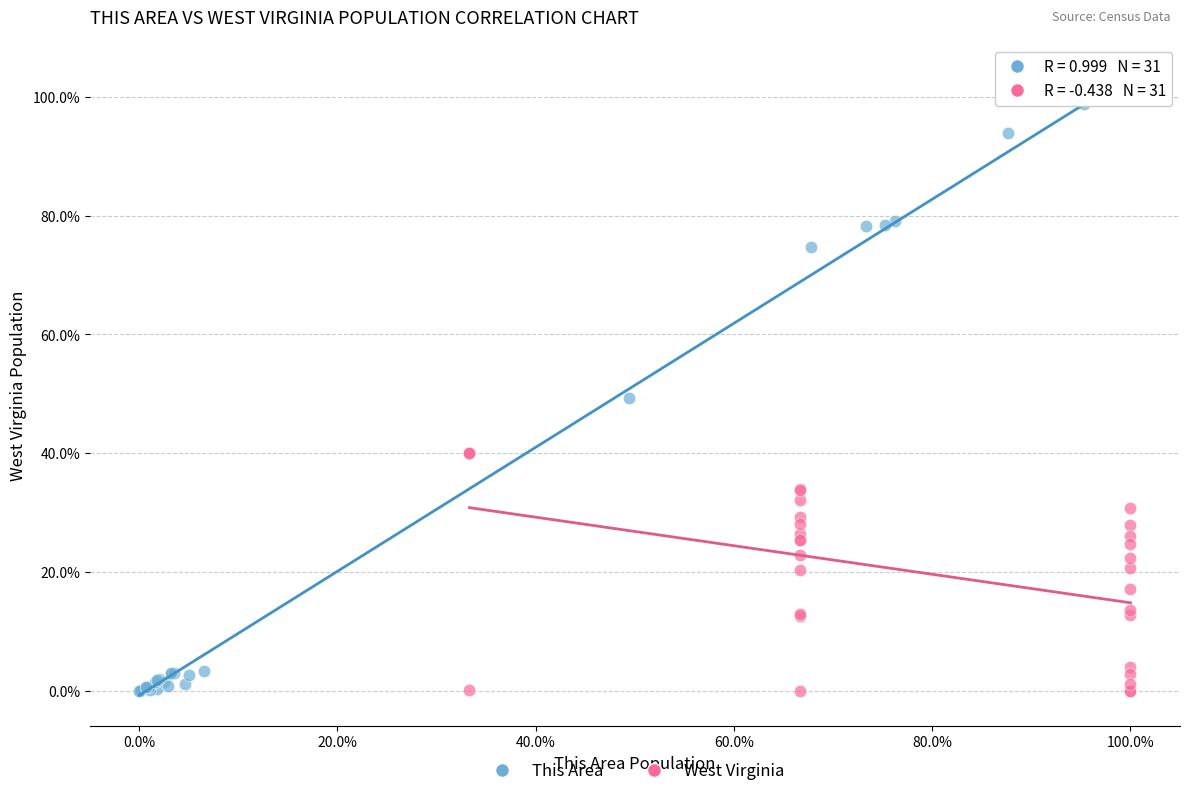

What are all the series names shown in the legend?

This Area, West Virginia